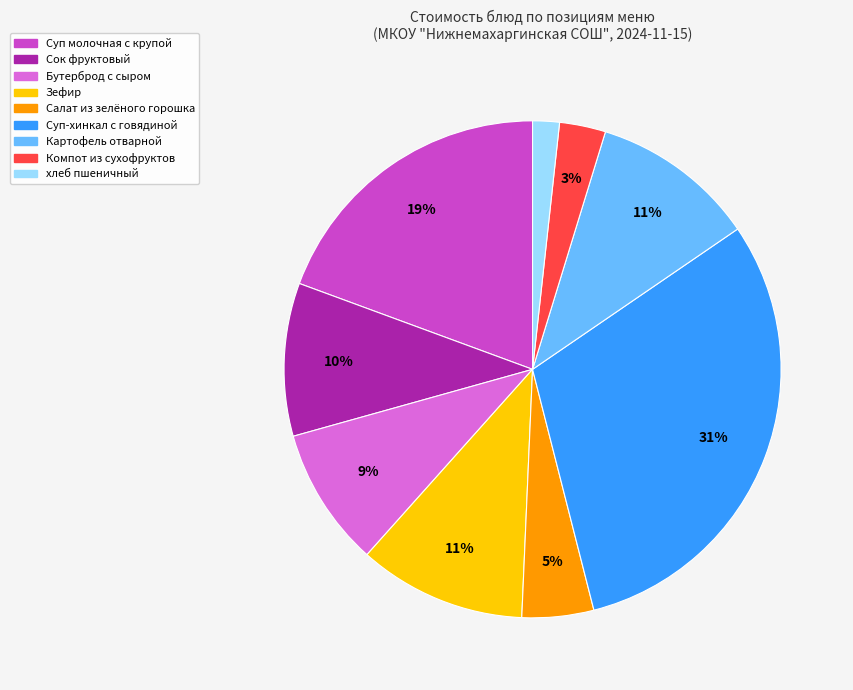

Which slice is the largest?

Суп-хинкал с говядиной